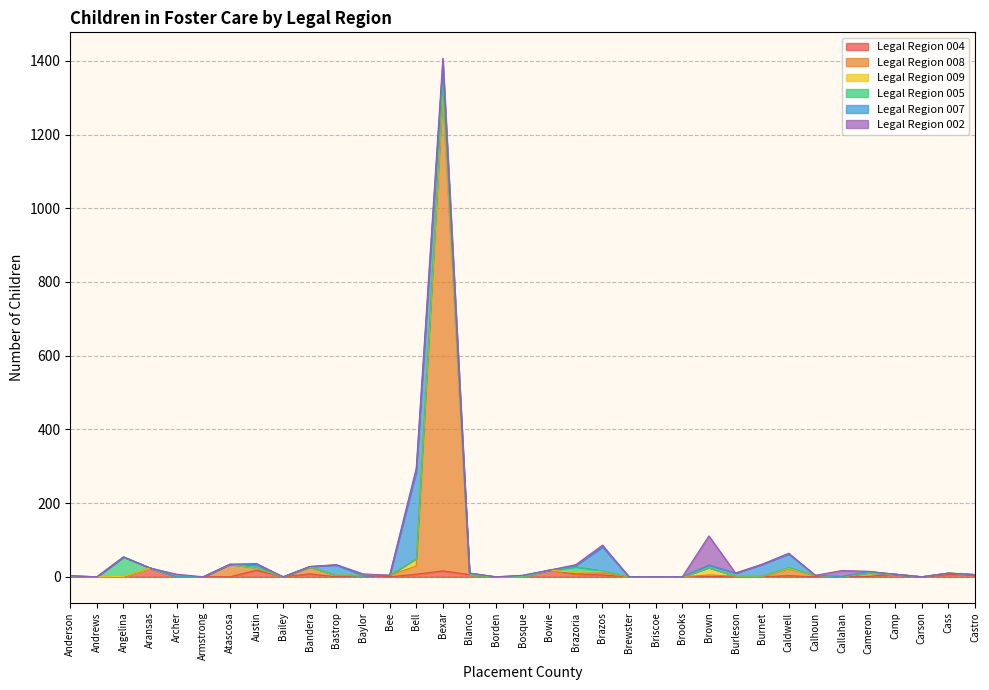

Which category has the highest value in the Legal Region 002 series?

Brown